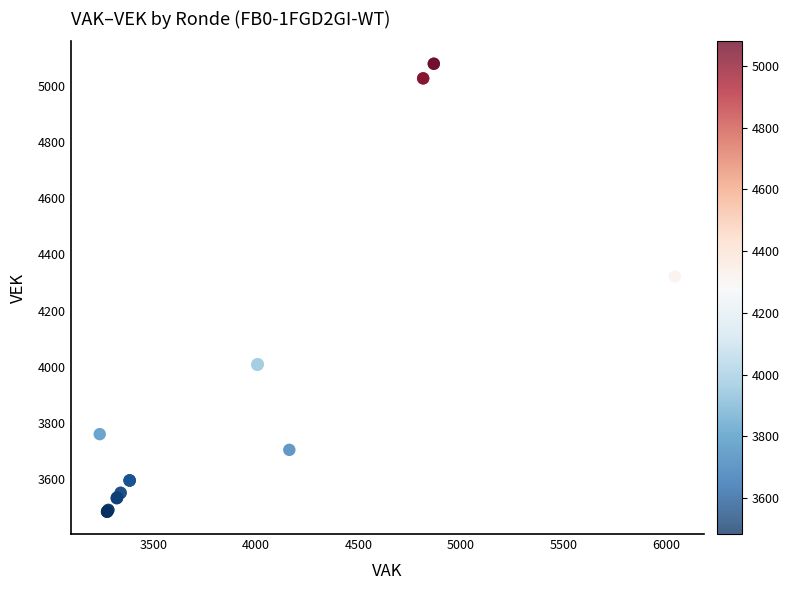

What Y value in the scatter plot is closest to 4281?

4321